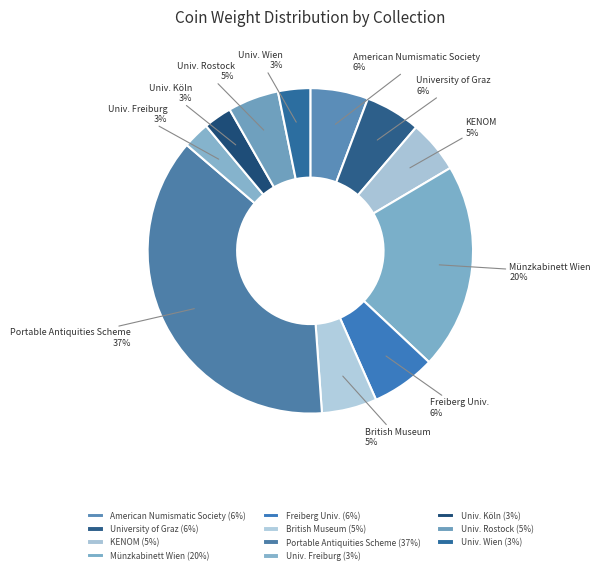

Approximately how many times larger is the value at Freiberg Univ. compared to Univ. Wien?

2.0